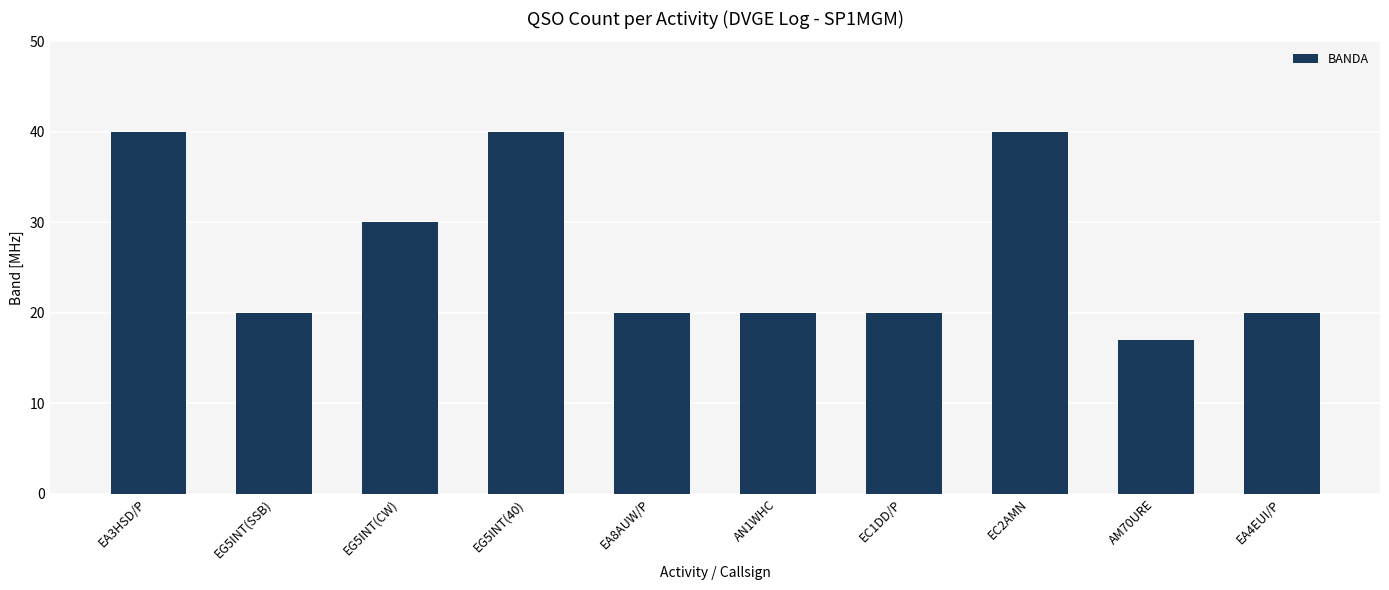

What is the minimum value shown in the chart?

17